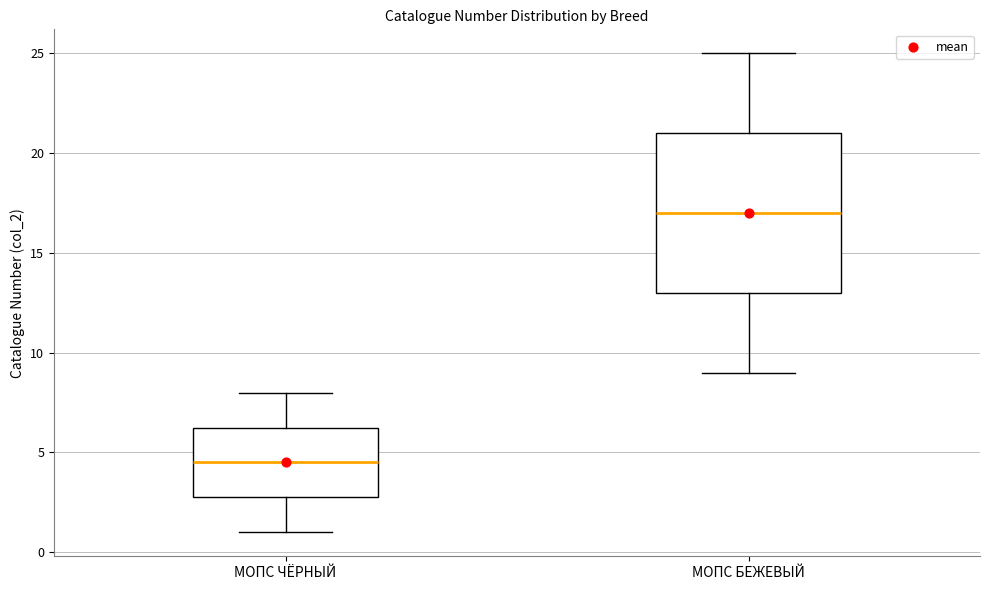

Which box is the tallest, from its lower edge to its upper edge?

МОПС БЕЖЕВЫЙ